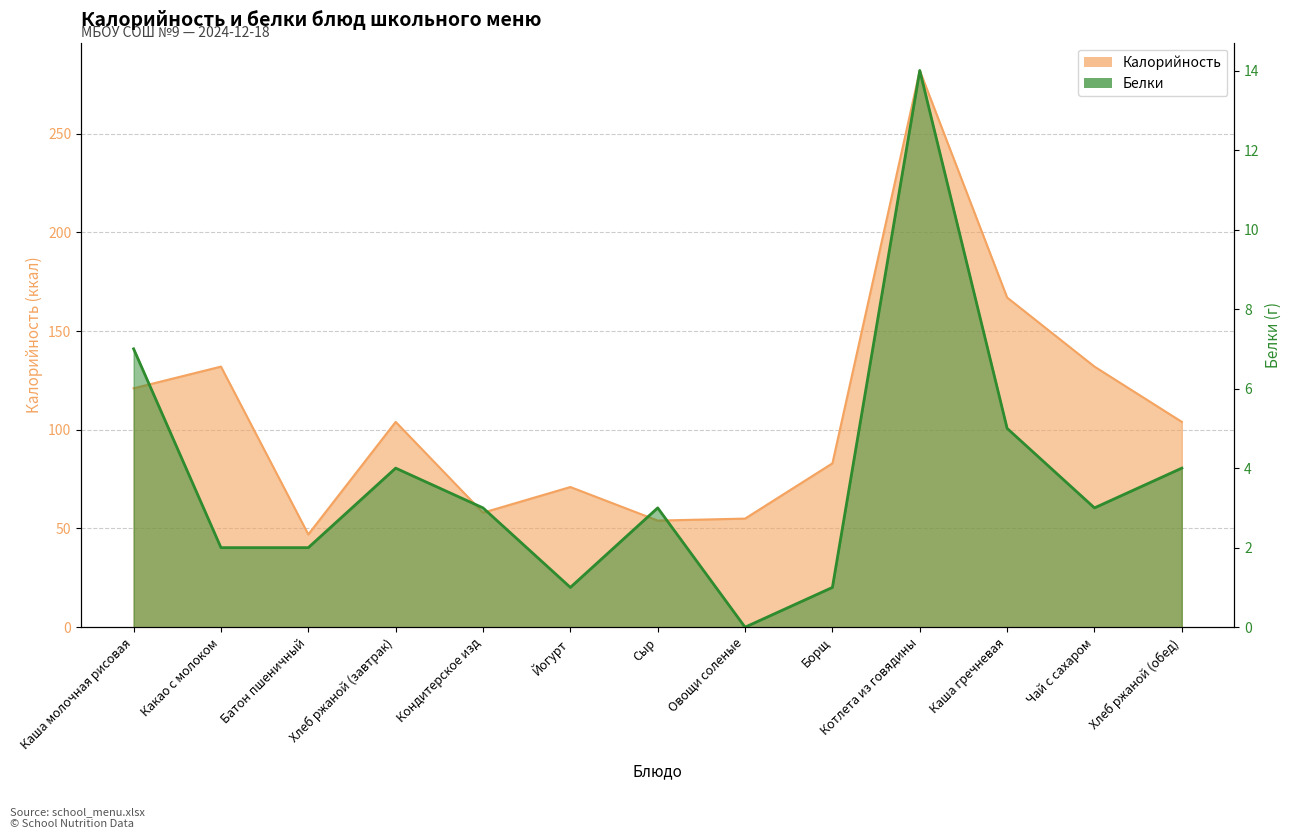

What is the difference between the second highest and minimum values?

7